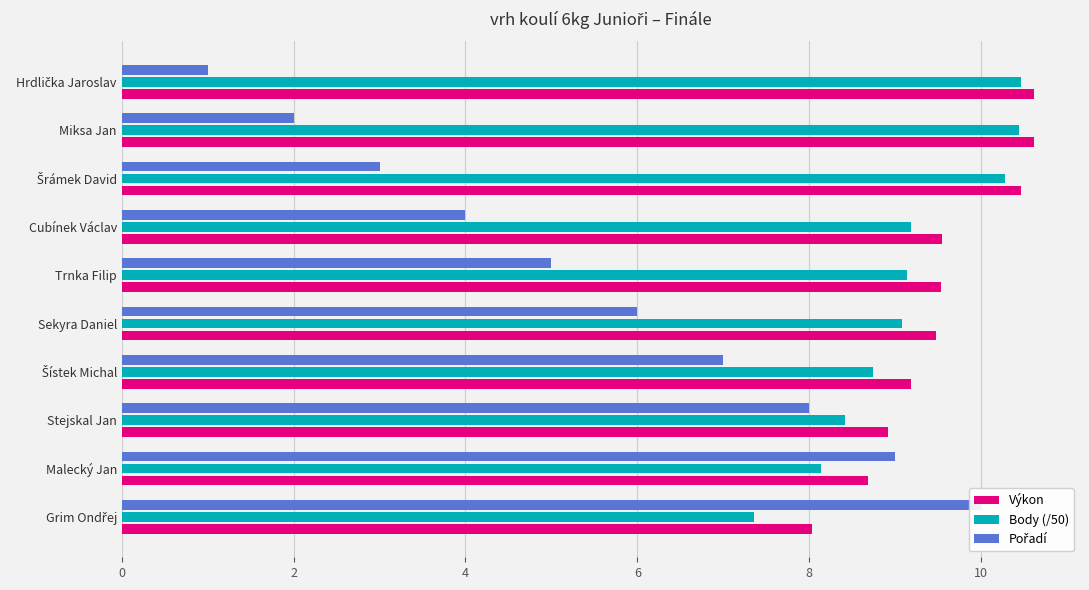

The Pořadí series shows 4.2 at Sekyra Daniel. True or false?

False